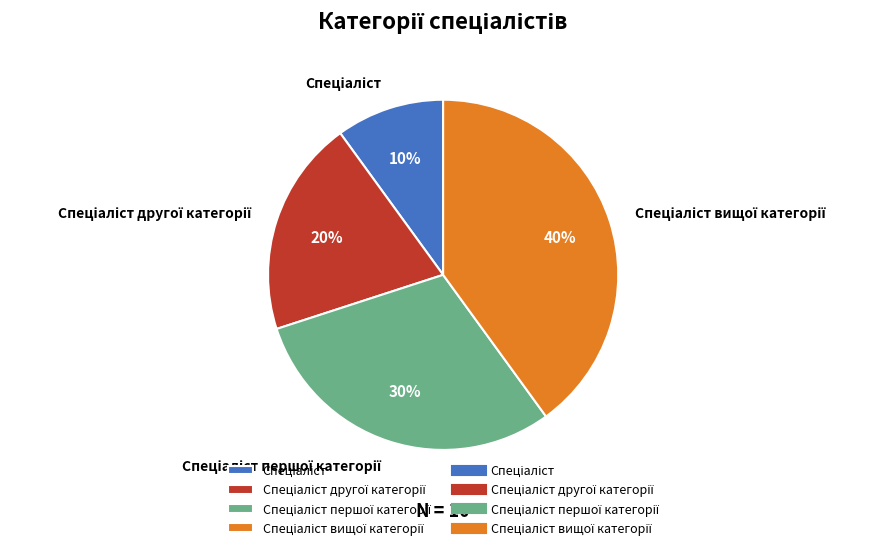

Does any single category account for the majority?

No